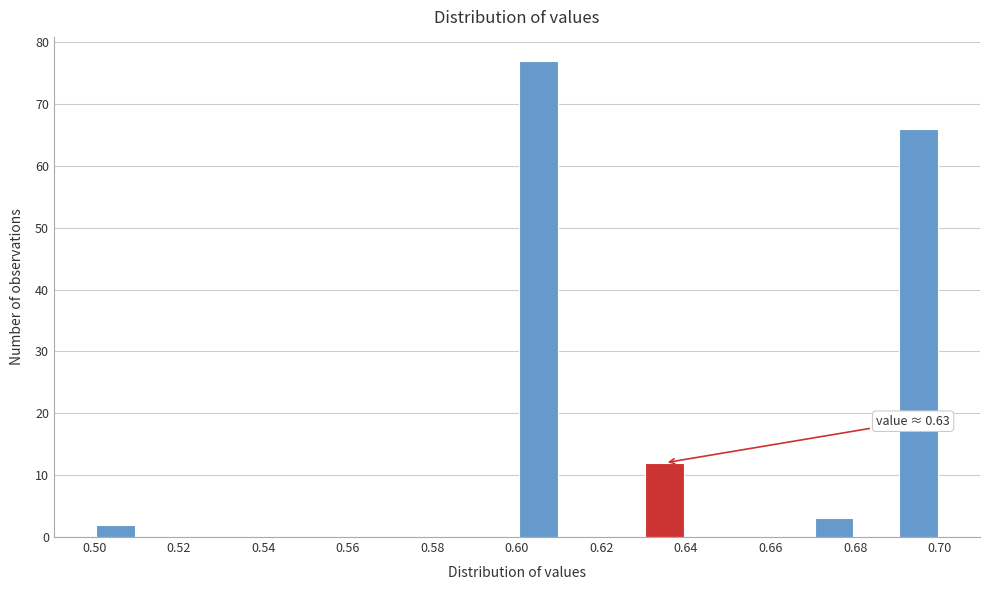

Over which range of the x-axis is the bar tallest?

0.60 to 0.61